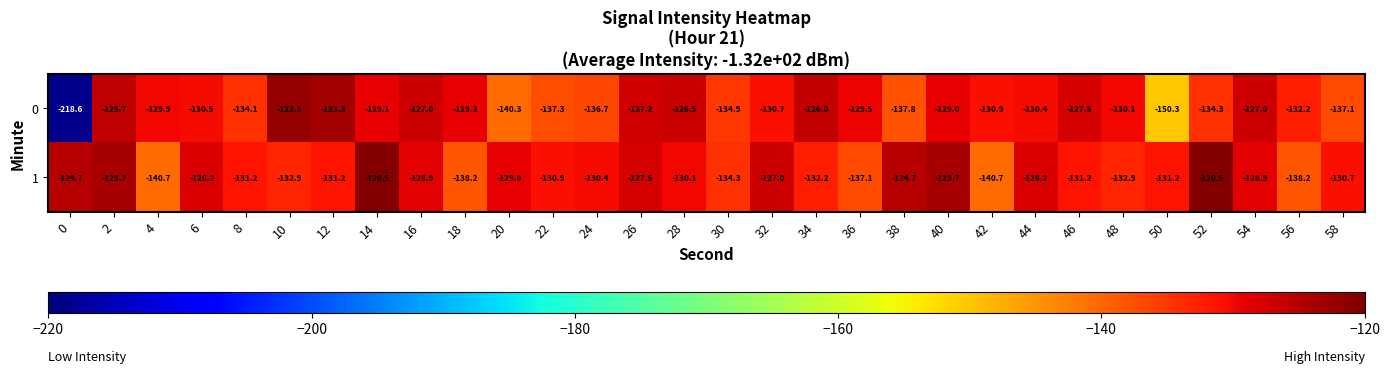

What is the difference between the second highest and minimum values in the 0 series?

95.3